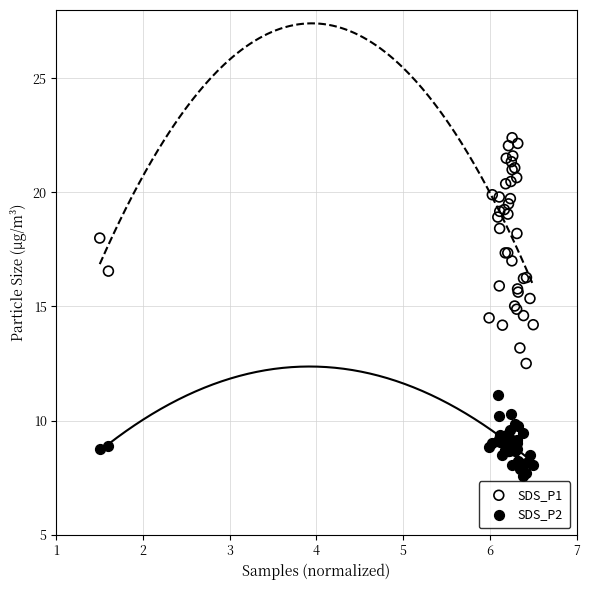

What are all the series names shown in the legend?

SDS_P1, SDS_P2